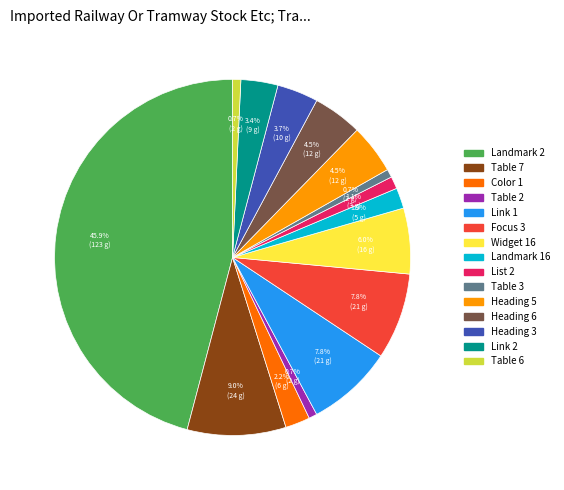

To the nearest percent, what portion does Link 1 represent?

8%